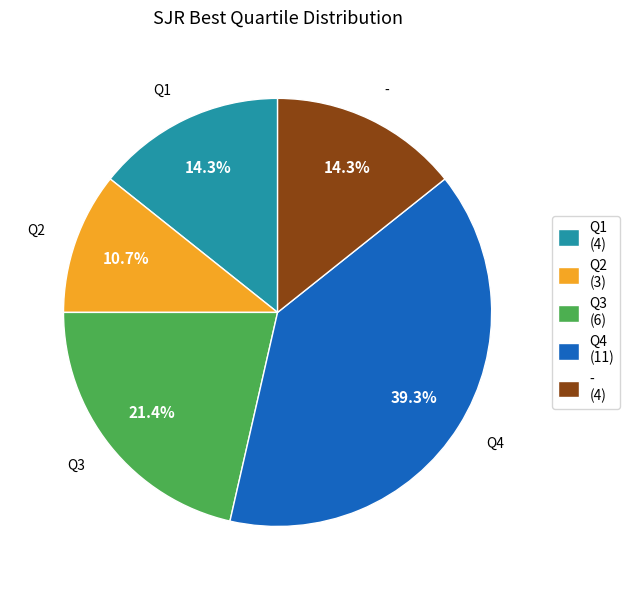

True or false: - accounts for 14% of the total.

True